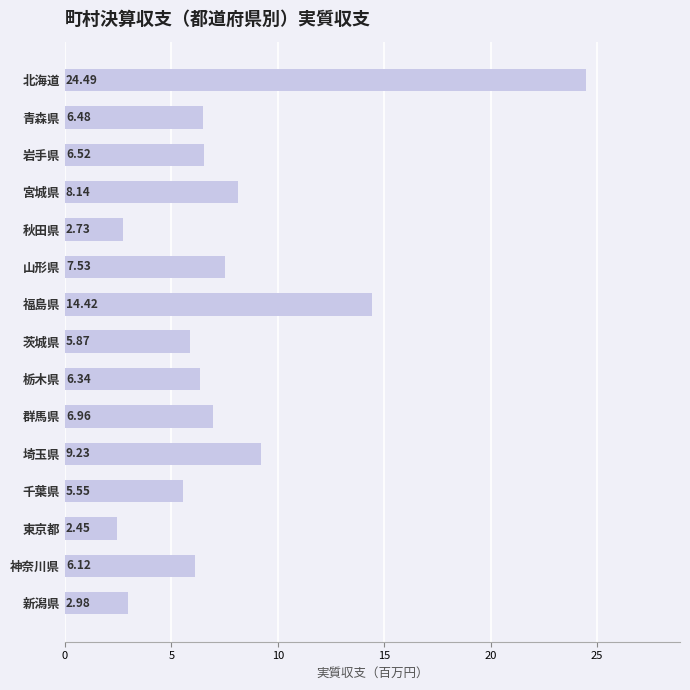

List the labels in order of value, smallest first.

東京都, 秋田県, 新潟県, 千葉県, 茨城県, 神奈川県, 栃木県, 青森県, 岩手県, 群馬県, 山形県, 宮城県, 埼玉県, 福島県, 北海道